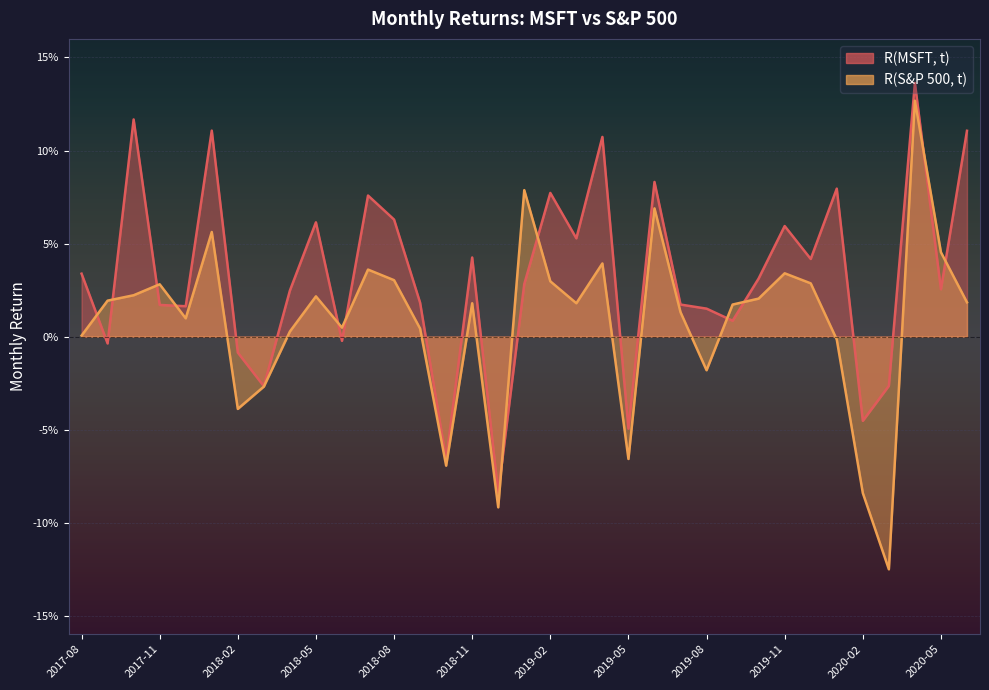

In R(MSFT, t), how many points are higher than both neighbors (excluding endpoints)?

11